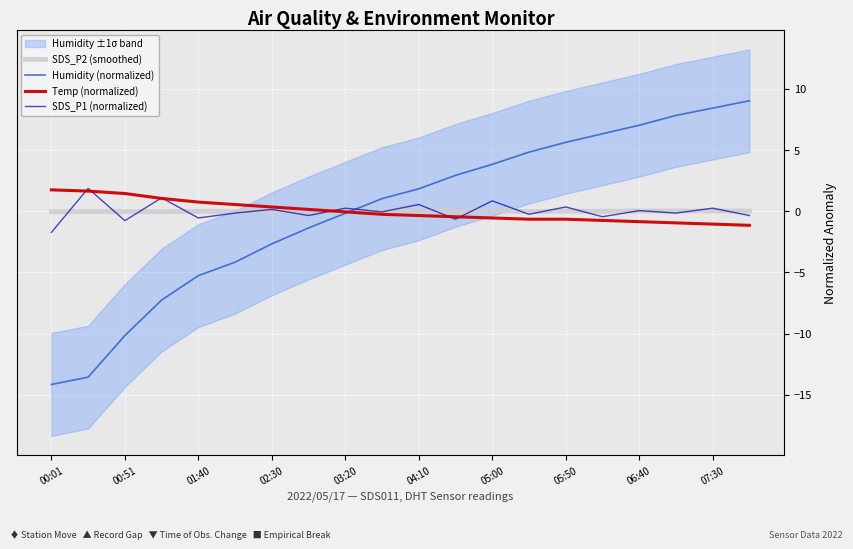

What is the lowest value of the Humidity (normalized) series?

-14.2